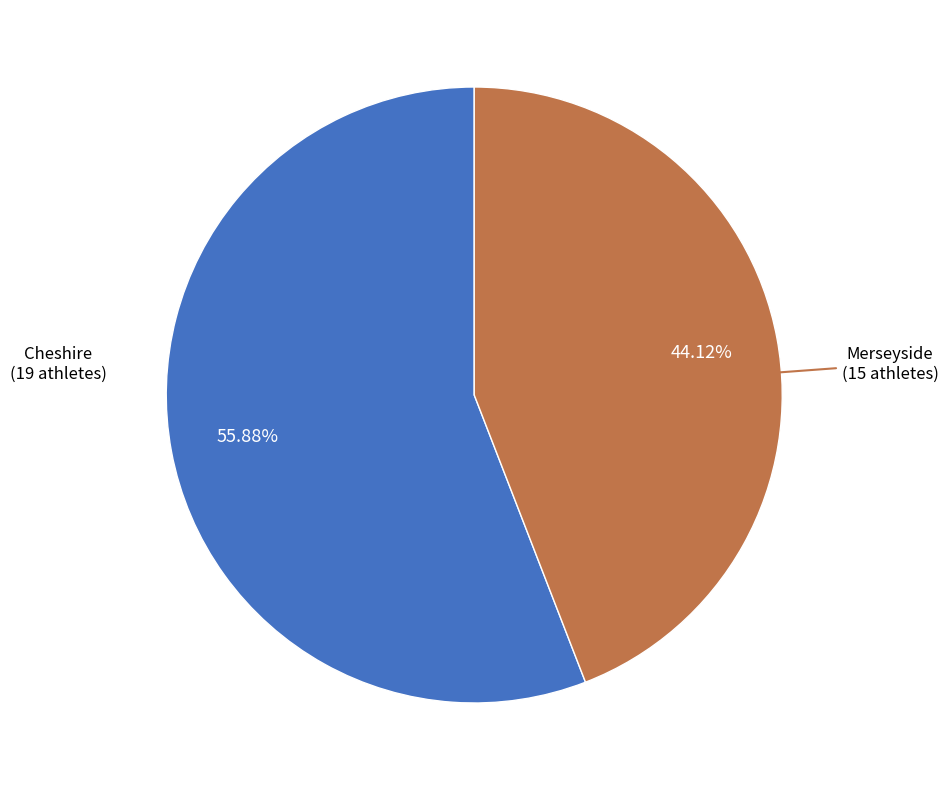

Is there a majority slice in this chart?

Yes